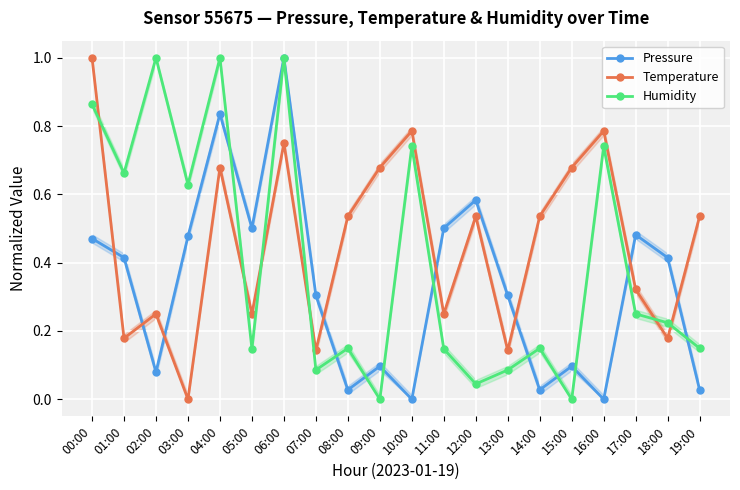

How many series are shown in this chart?

3